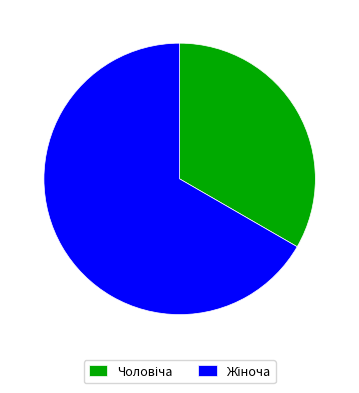

How many segments does this pie chart have?

2